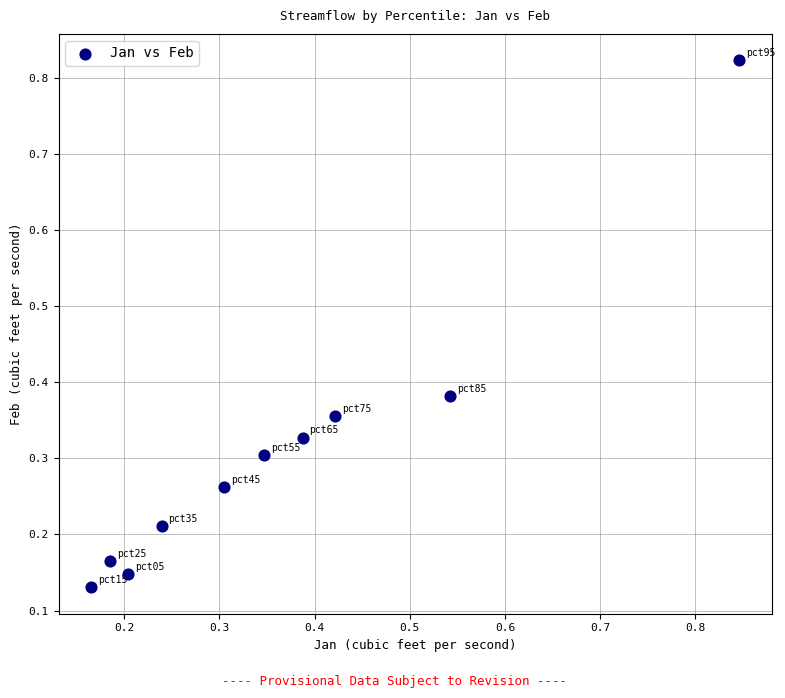

What is the range of Y values (max minus min)?

0.7